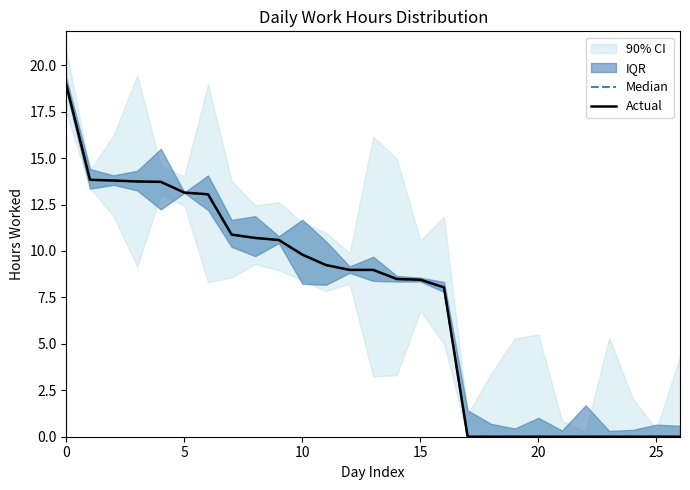

Does the chart display data point markers on the line(s)?

No